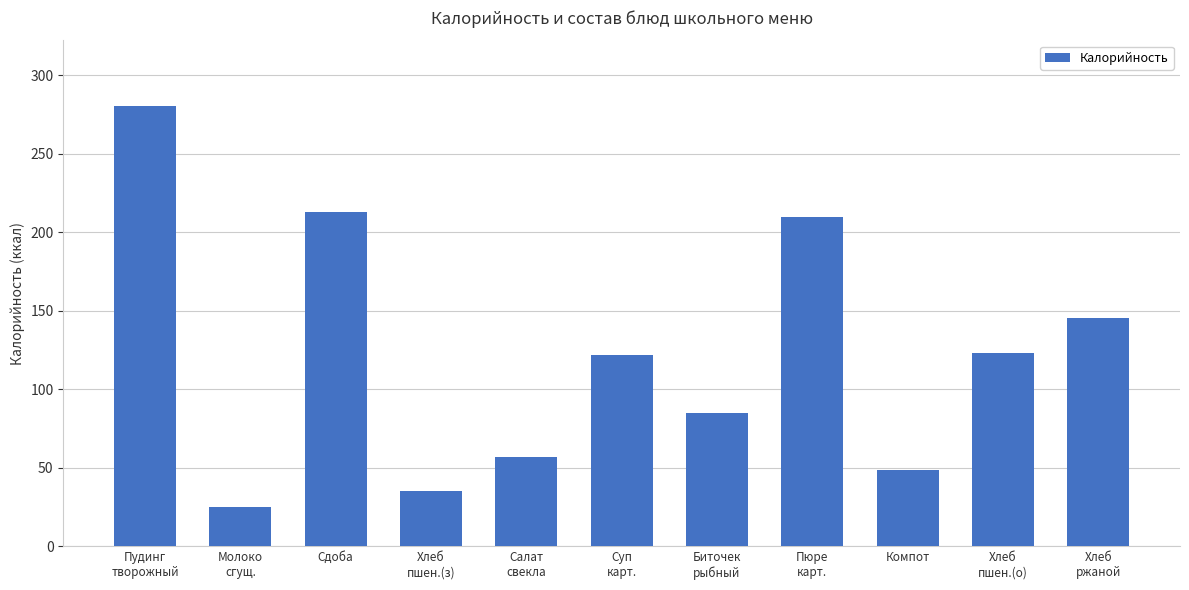

What is the minimum value shown in the chart?

24.9